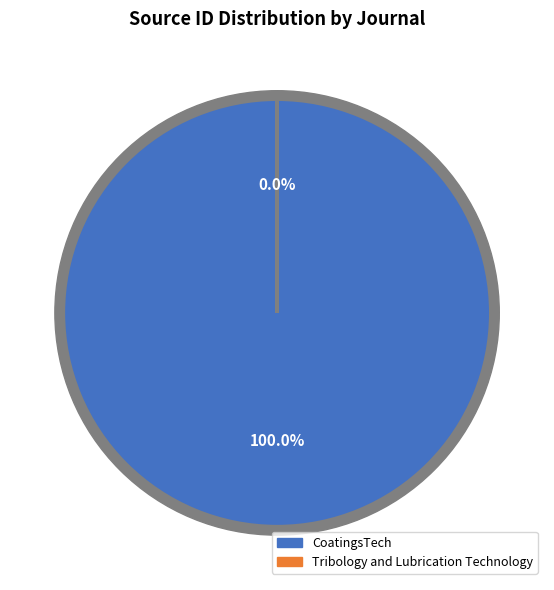

Count the number of slices in the pie.

2